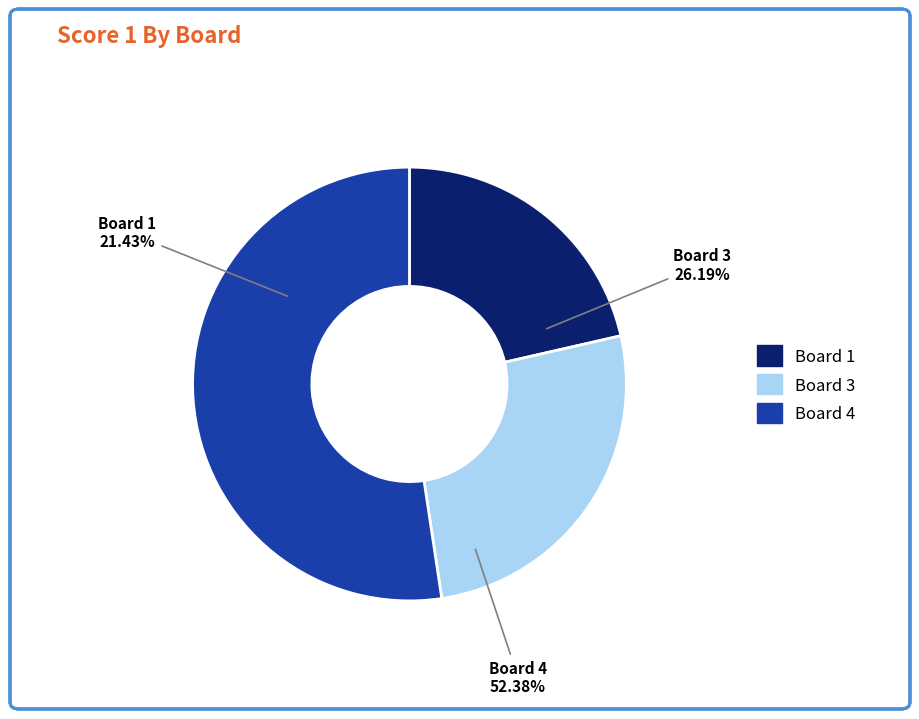

The Board 2 slice represents 1% of the pie. True or false?

False